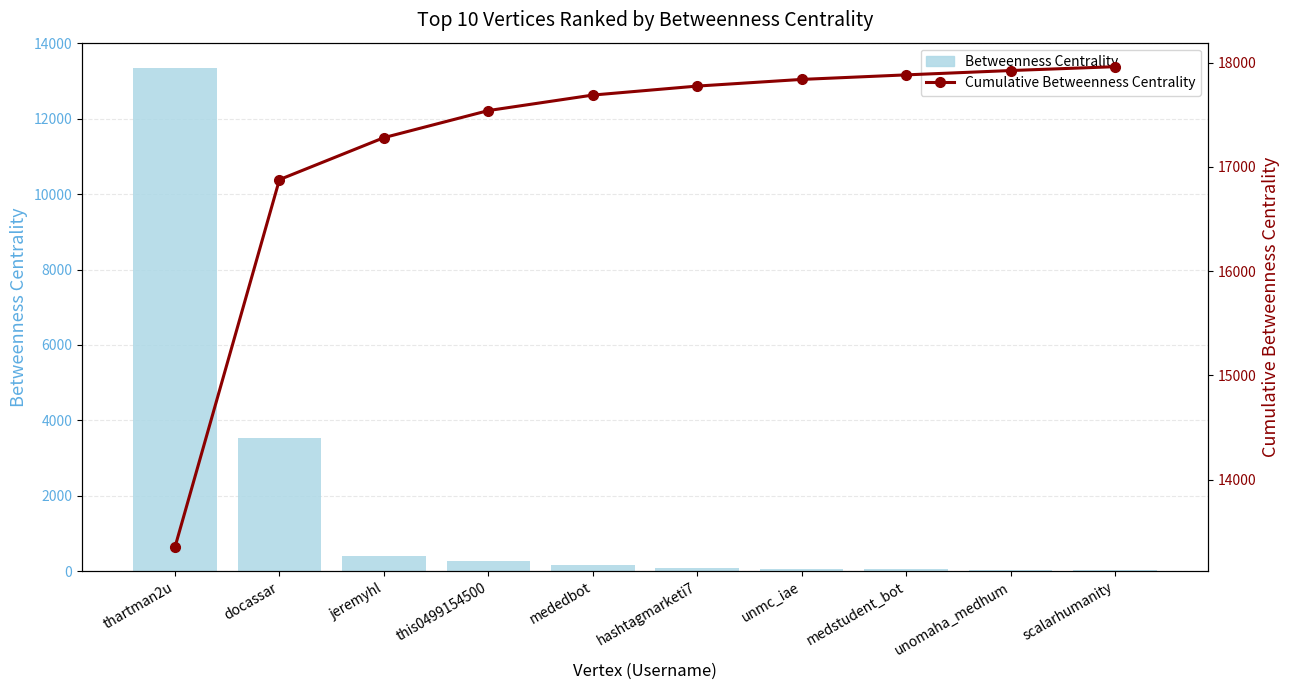

Is it true that Cumulative Betweenness Centrality equals 13351.7 at thartman2u?

True